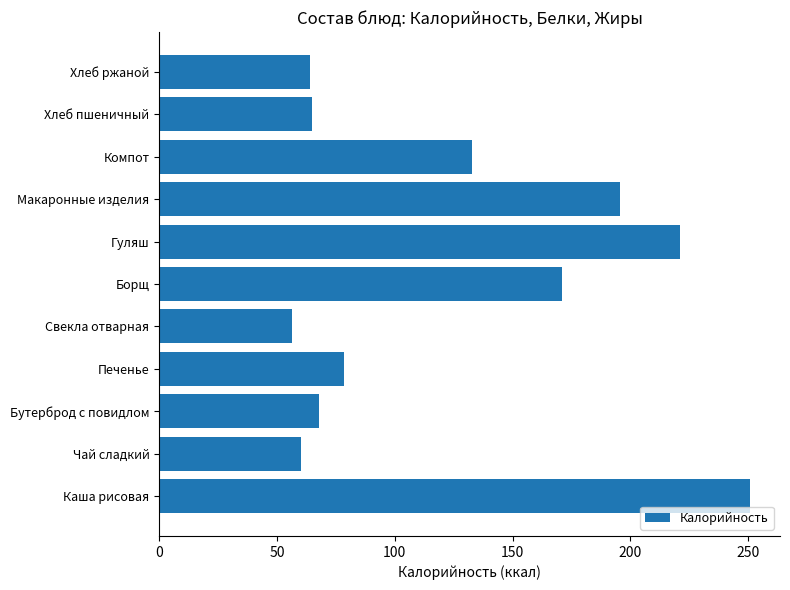

How many data points are less than 78?

5